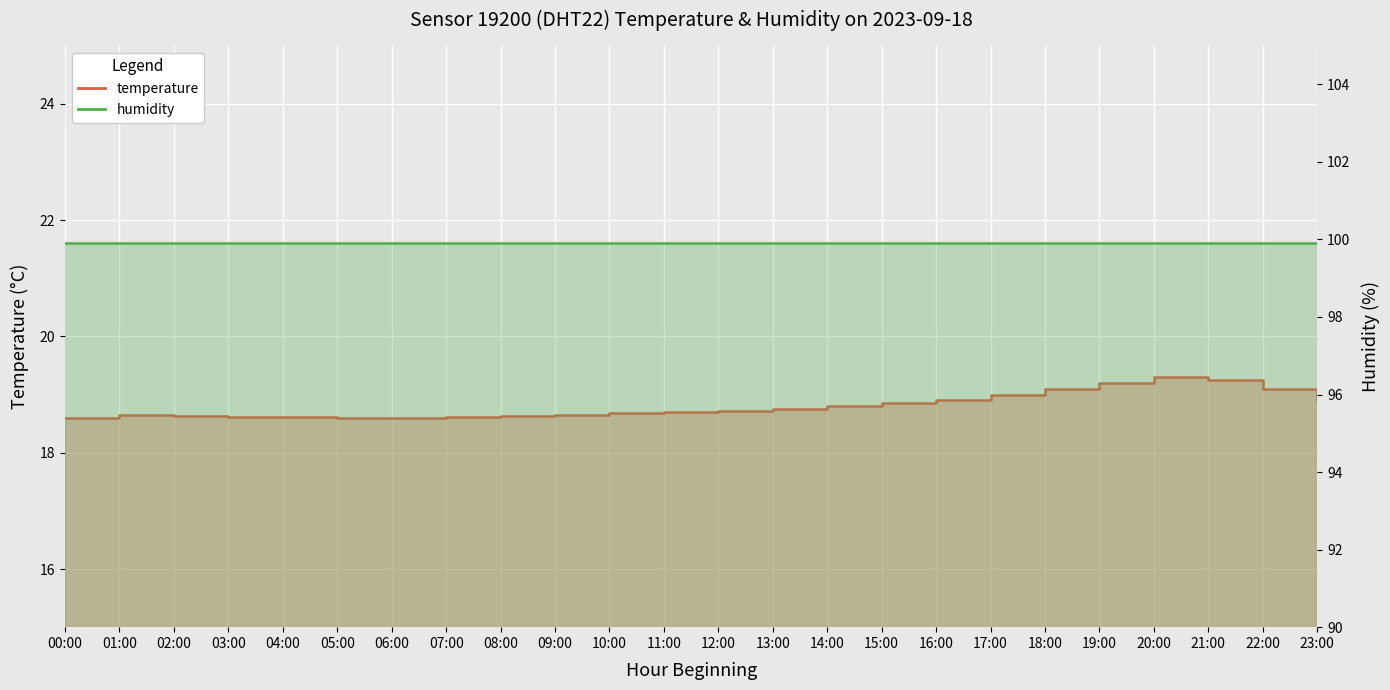

What is the label of the 17th point from the right?

07:00